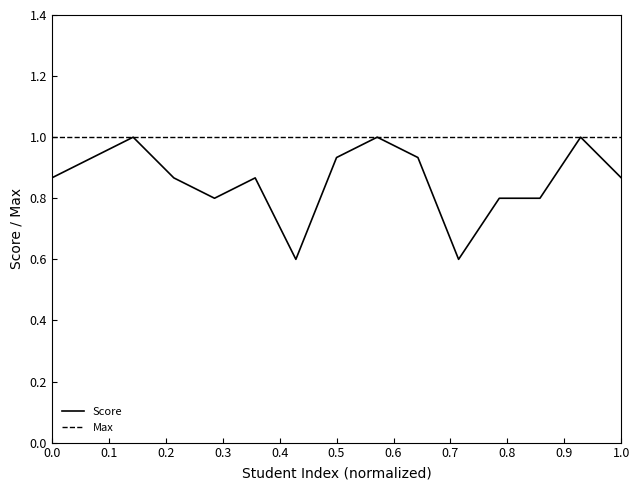

Which series has the widest spread of values?

Score